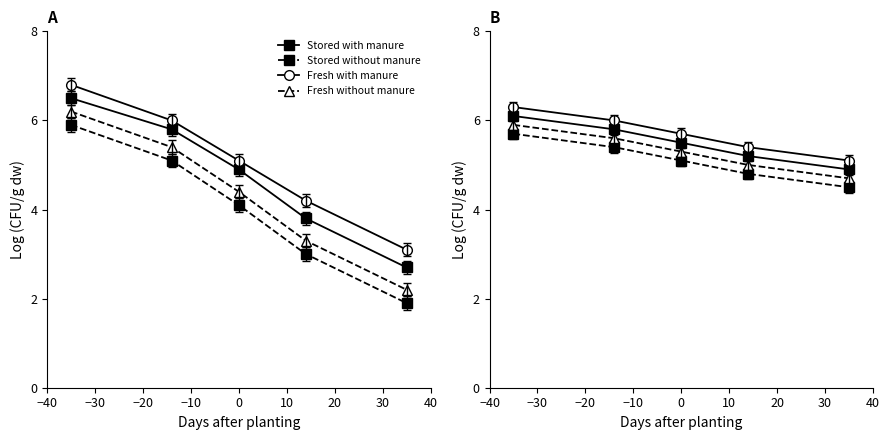

Is the value of Stored with manure at 0 greater than the value of Fresh with manure at 0?

No